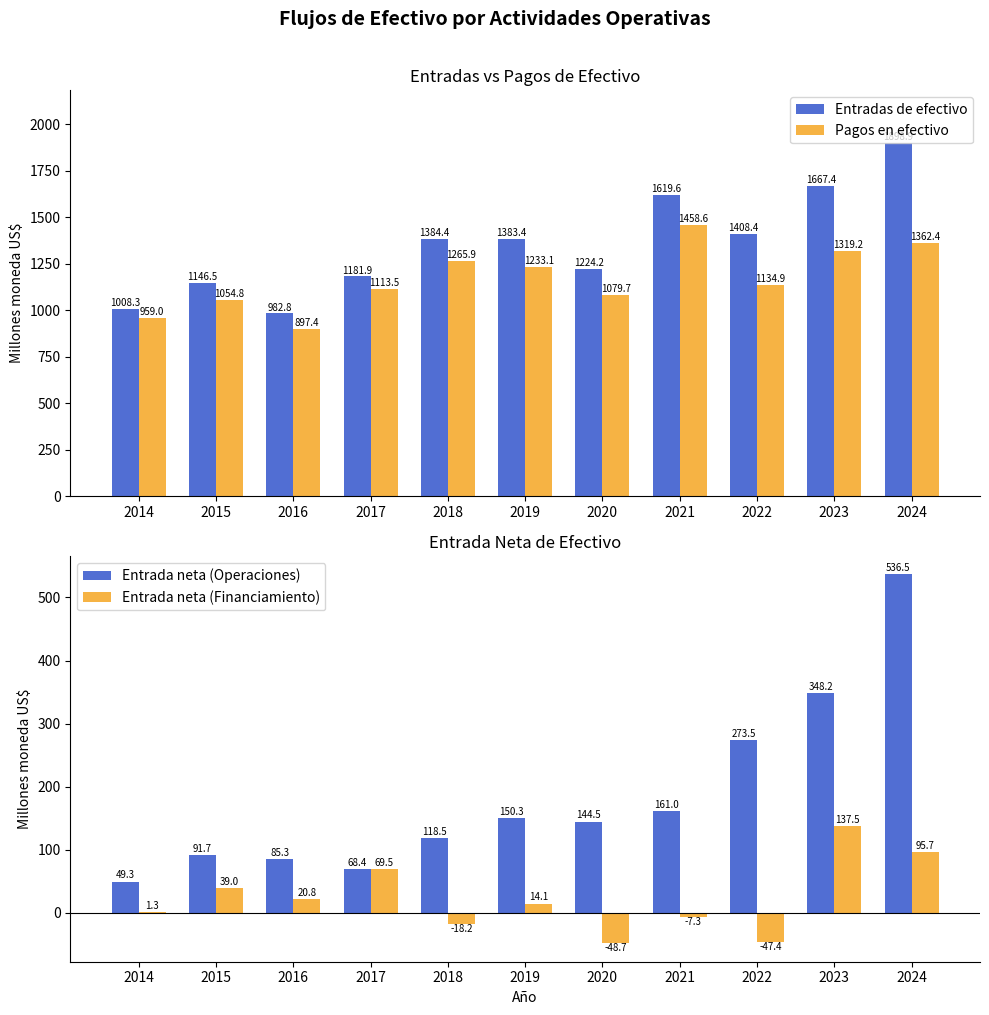

At which category is the sum across all series the highest?

2024